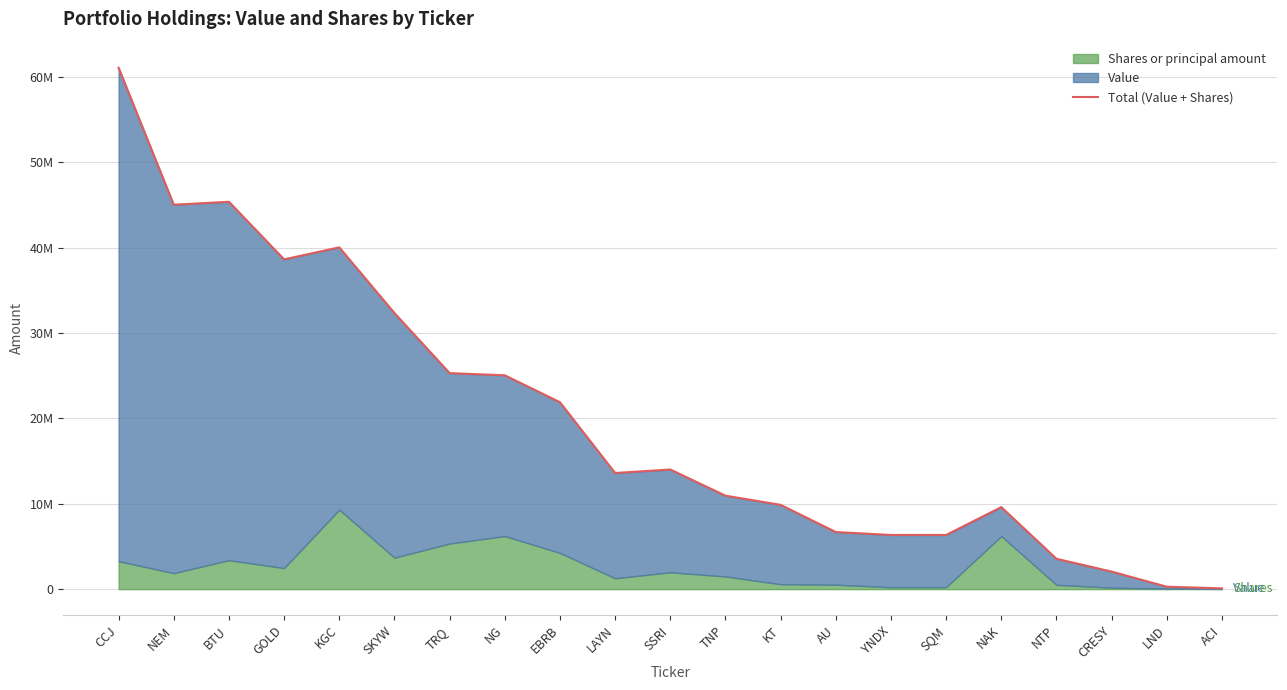

What is the sum of the values at AU and GOLD?

45301142